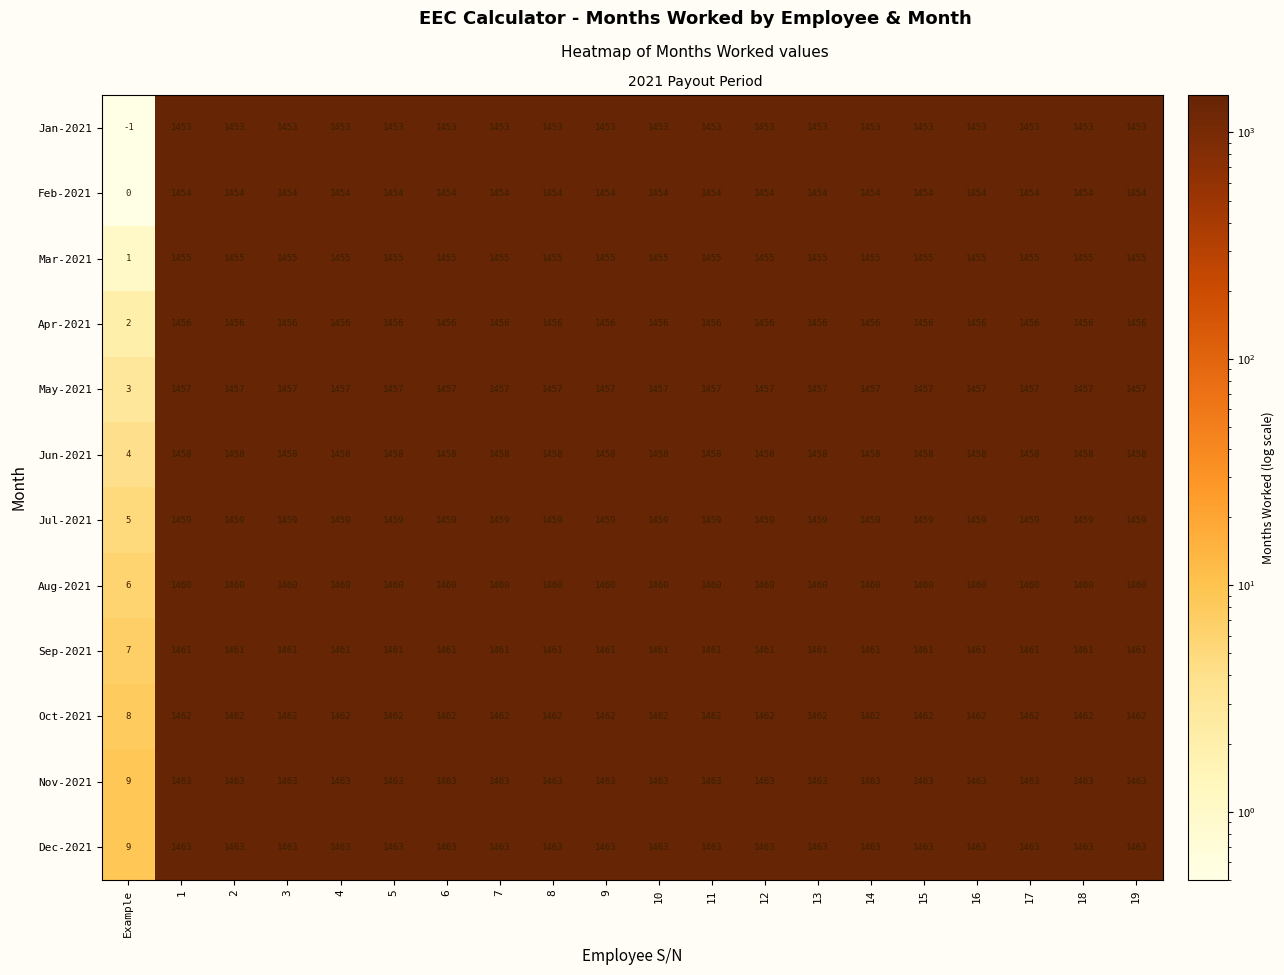

What is the total value across all series at 9?

17501